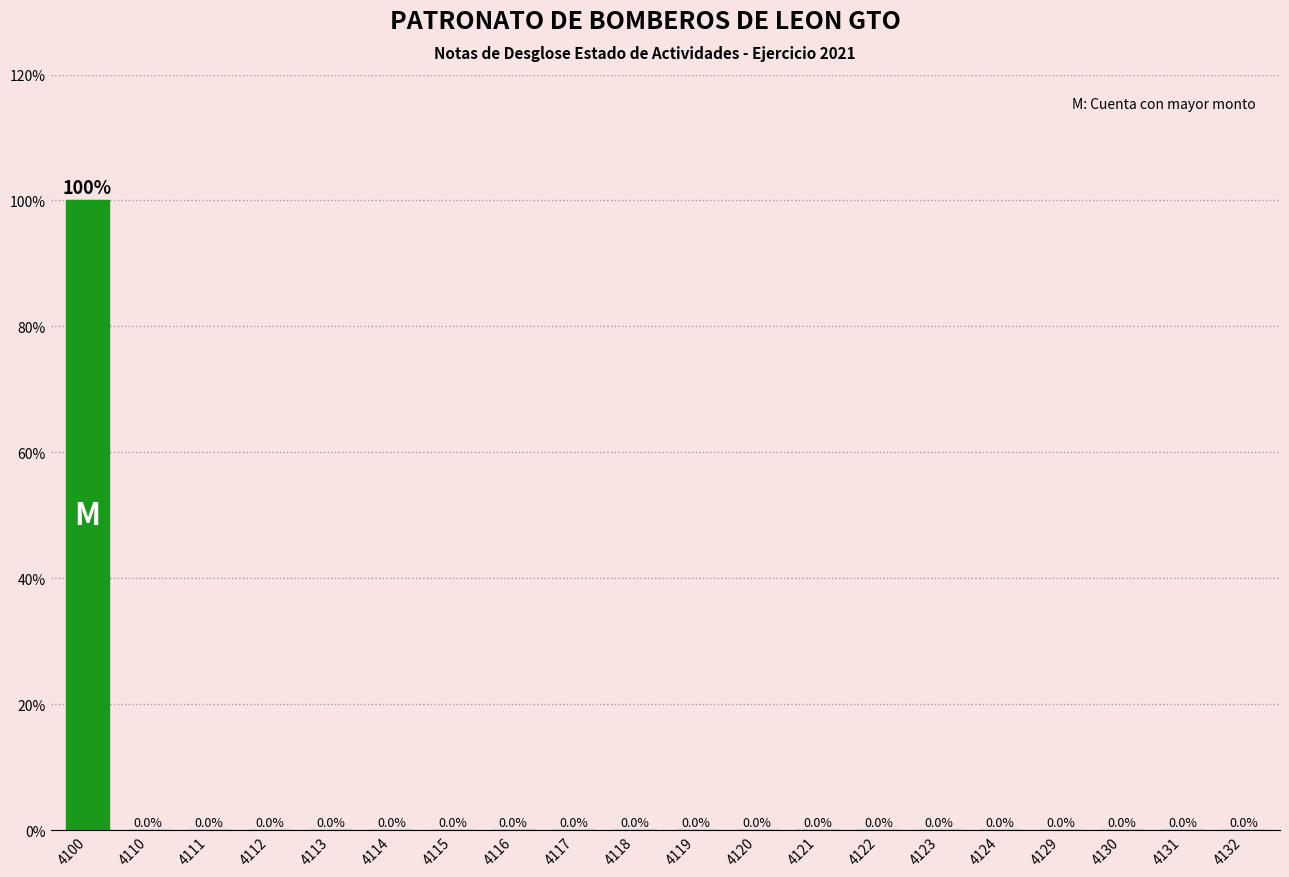

Reading left to right, extract all data points from this chart.

4100=100	4110=0	4111=0	4112=0	4113=0	4114=0	4115=0	4116=0	4117=0	4118=0	4119=0	4120=0	4121=0	4122=0	4123=0	4124=0	4129=0	4130=0	4131=0	4132=0